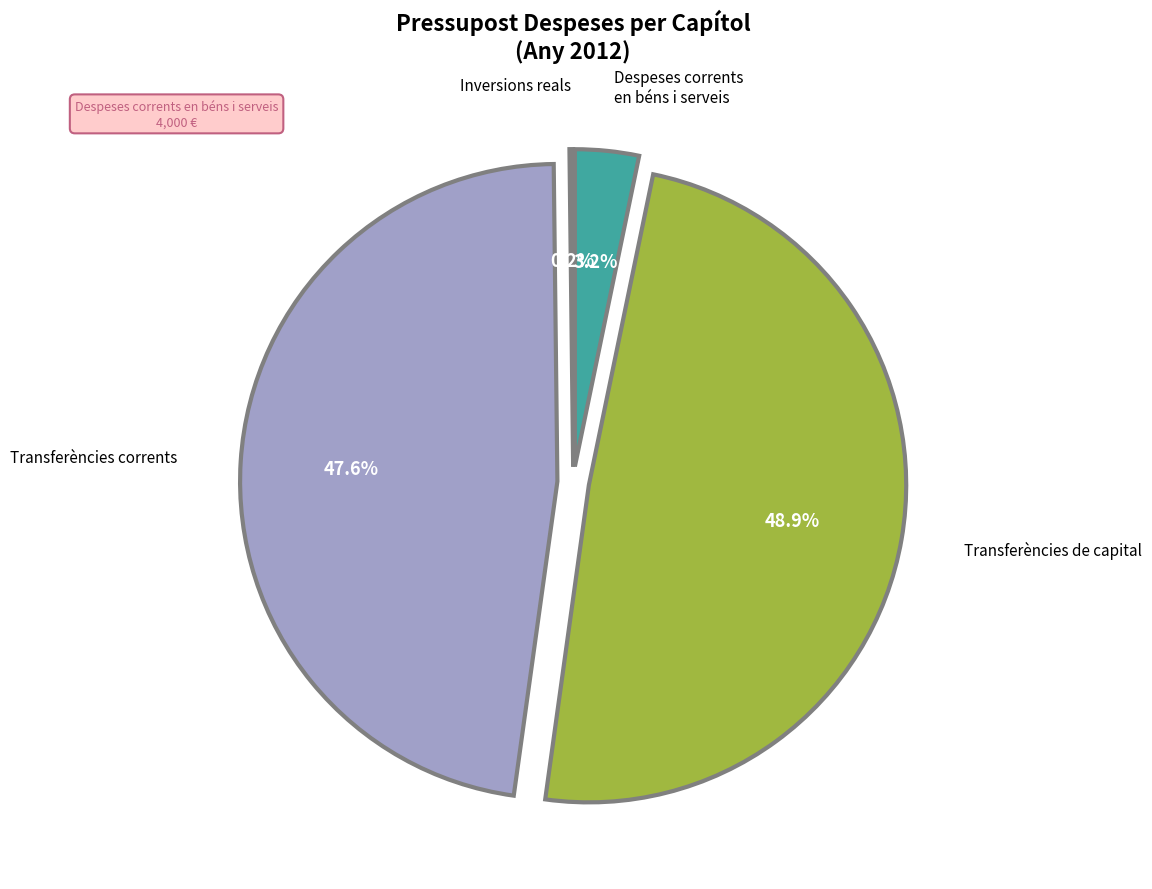

Is there a majority slice in this chart?

No